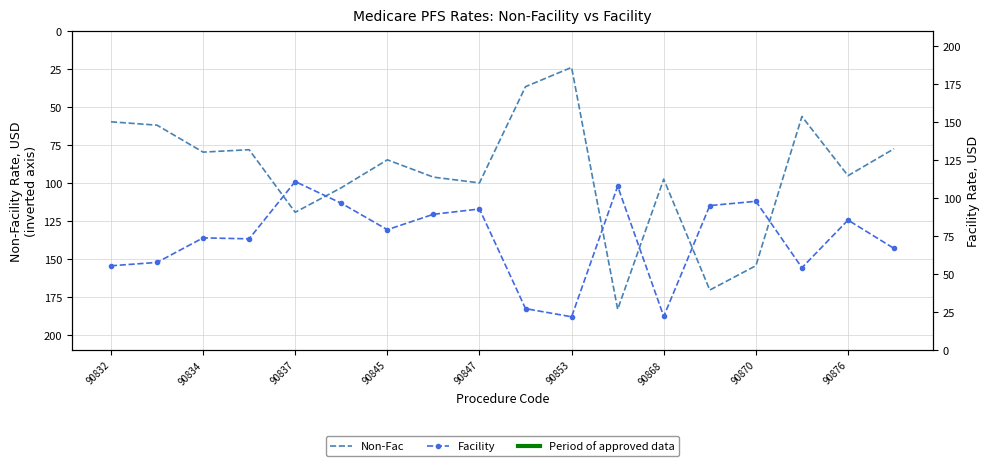

Reading left to right, list all the values displayed in this chart.

Non-Fac: 59.6	61.8	79.6	78.0	119.2	103.1	84.7	96.1	99.9	36.5	23.8	183.2	97.4	170.5	154.4	56.1	95.1	77.4
Facility: 55.5	57.7	73.9	73.3	111.0	96.7	79.3	89.4	92.9	27.3	21.9	107.9	22.1	95.2	98.0	54.2	85.6	66.9